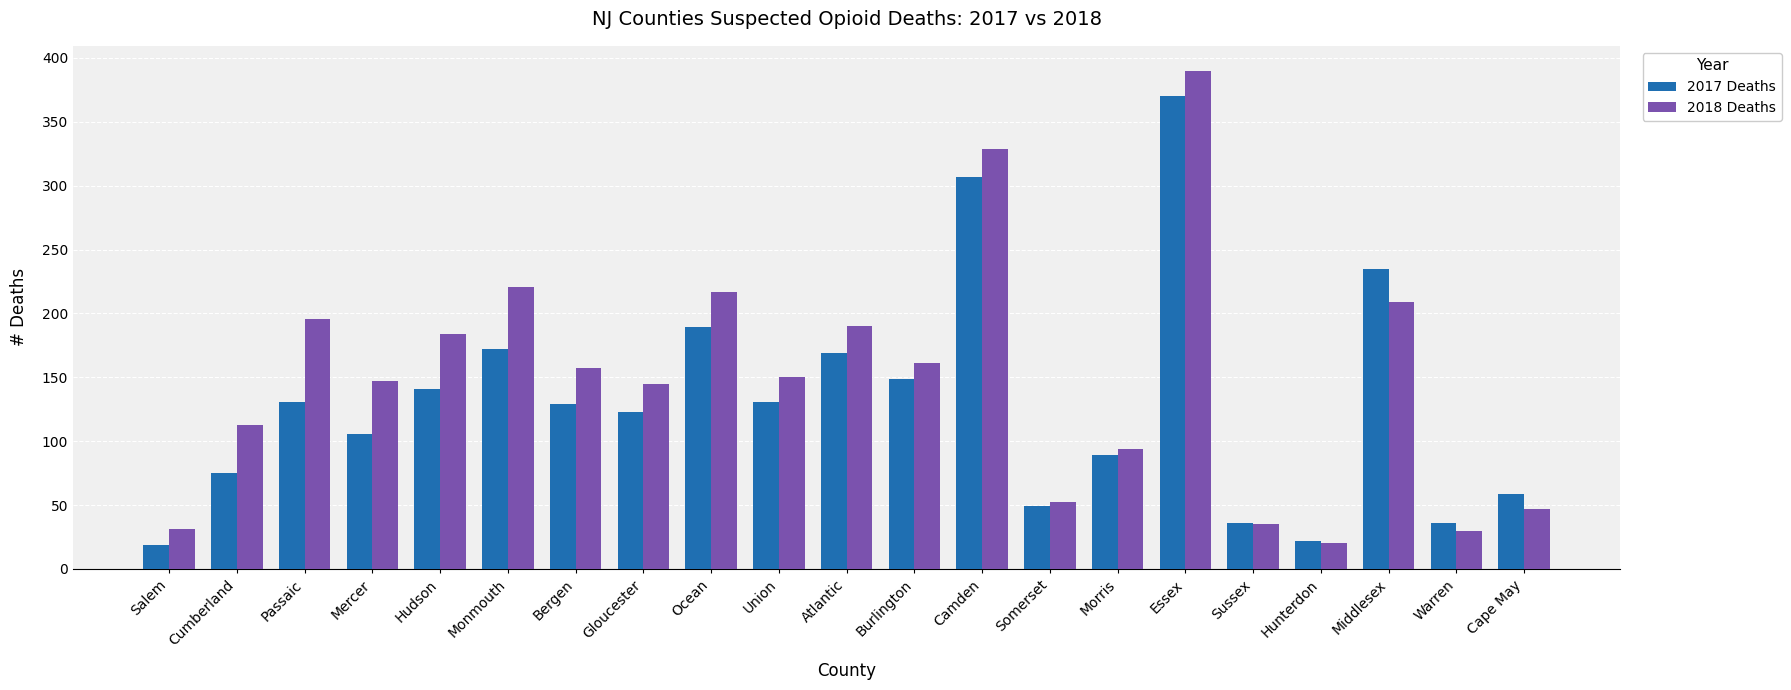

Is it true that 2017 Deaths equals 626 at Essex?

False